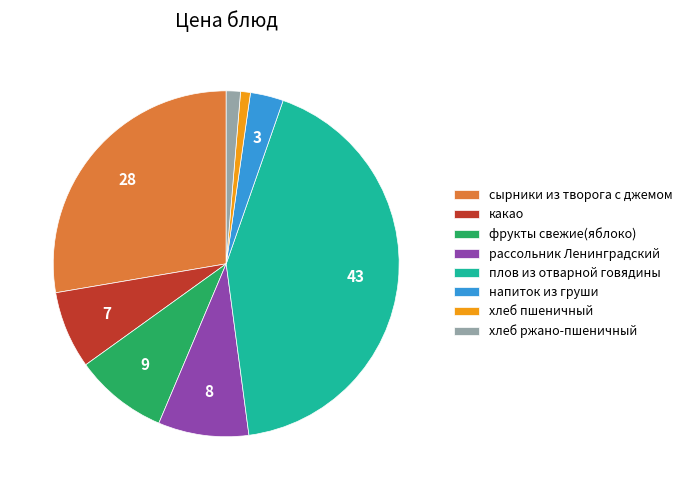

Which category has the biggest portion of the pie?

плов из отварной говядины